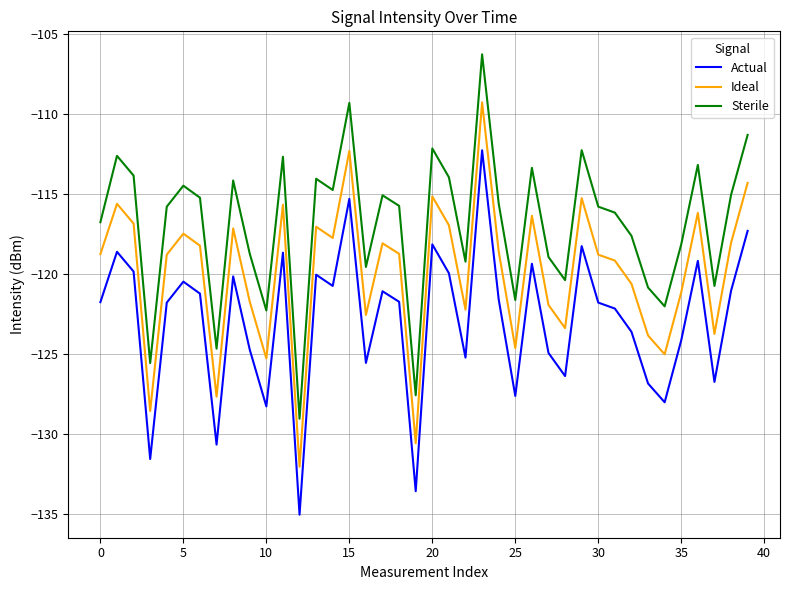

True or false: Sterile and Actual cross at least once.

False